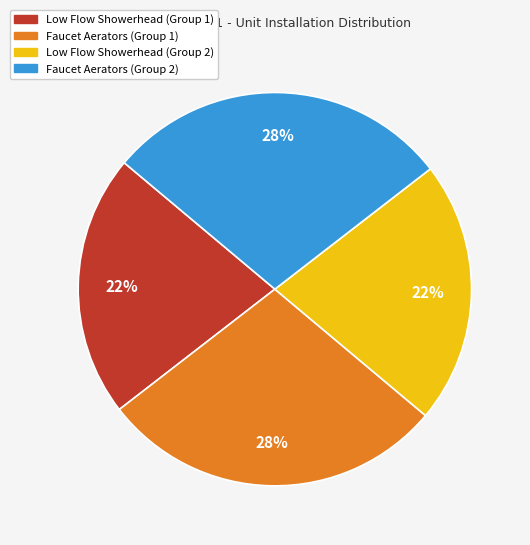

Is there a majority slice in this chart?

No